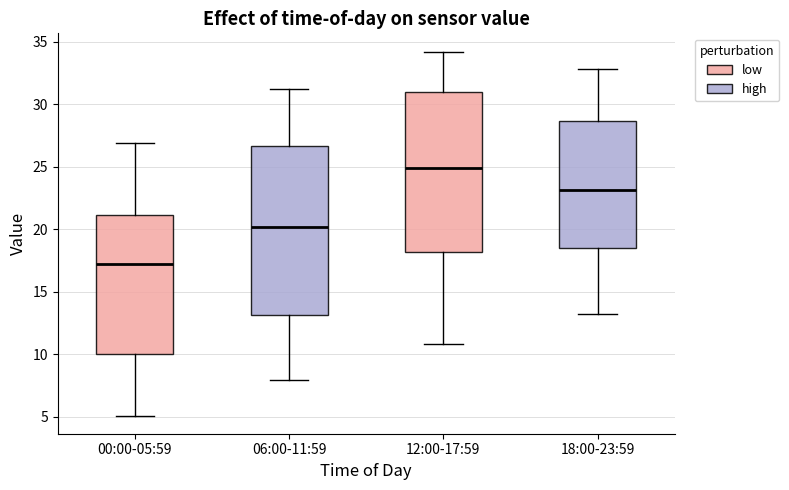

Reading left to right, transcribe this box plot: for each box, give where its median line is, the range the box spans, and where its two whiskers end, as read against the y-axis. The values are not printed on the chart, so give them approximately, as read against the axis.

00:00-05:59: median 17.0, box 10.0 to 21.0, whiskers 5.0 to 27.0
06:00-11:59: median 20.0, box 13.0 to 26.5, whiskers 8.0 to 31.0
12:00-17:59: median 25.0, box 18.0 to 31.0, whiskers 11.0 to 34.0
18:00-23:59: median 23.0, box 18.5 to 28.5, whiskers 13.0 to 33.0